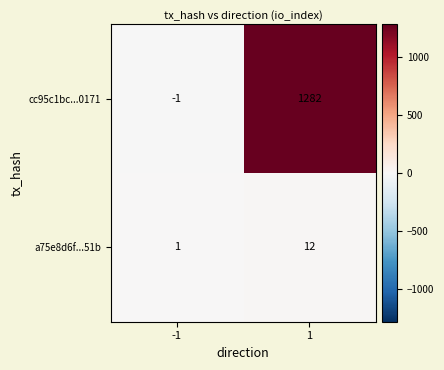

Which series has the widest spread of values?

cc95c1bc...0171